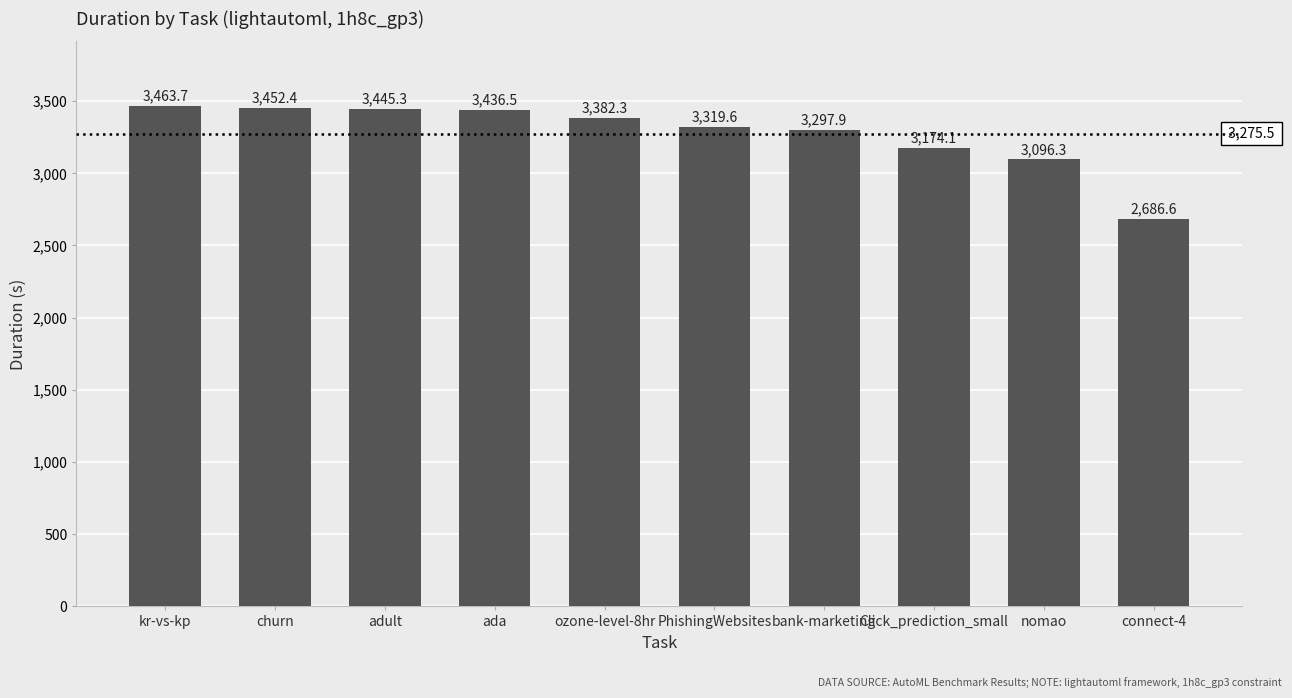

Where is the data nearest to the value 3075?

nomao